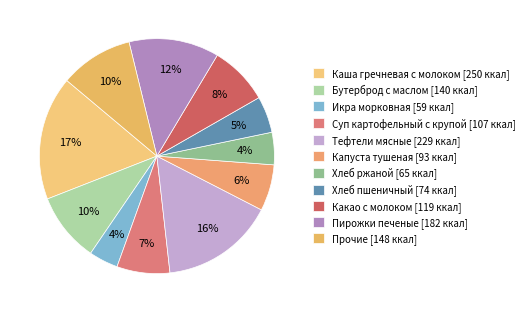

Does any single category account for the majority?

No